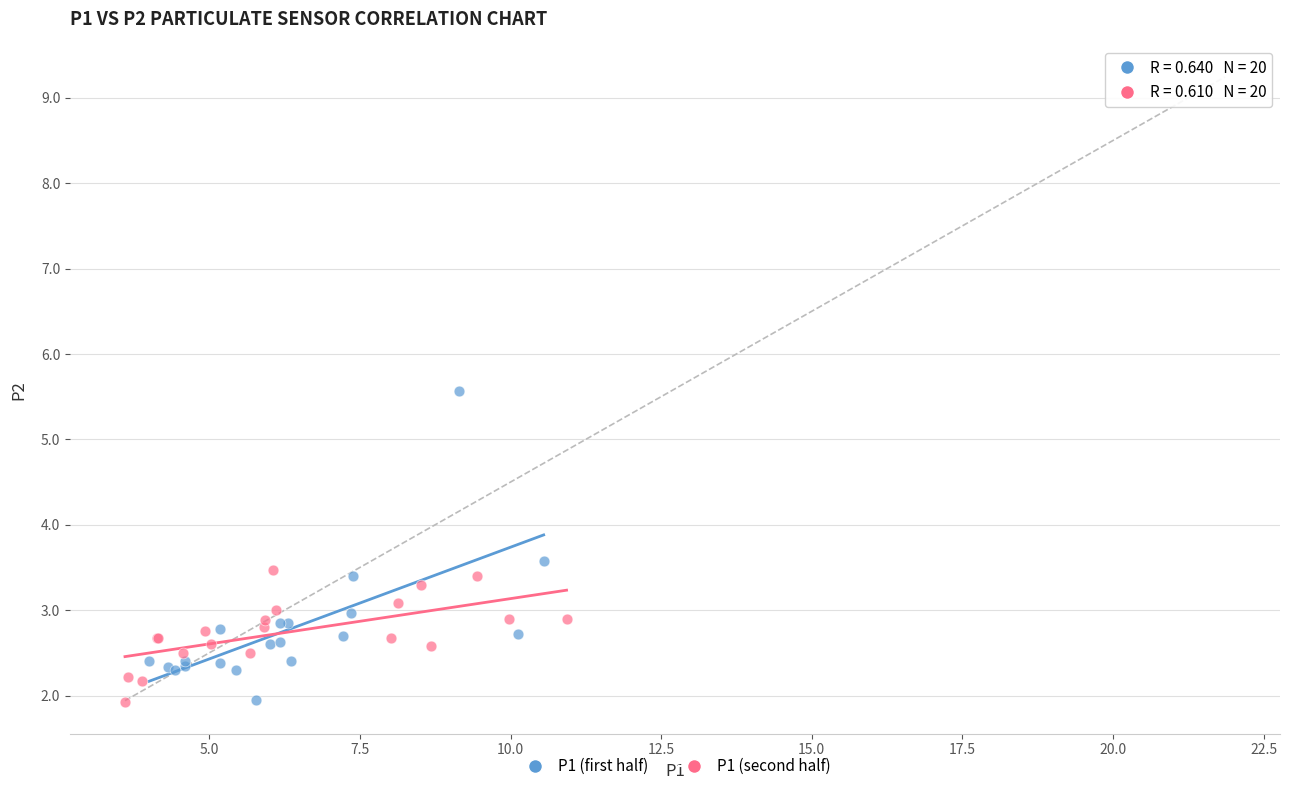

What are all the series names shown in the legend?

P1 (first half), P1 (second half)